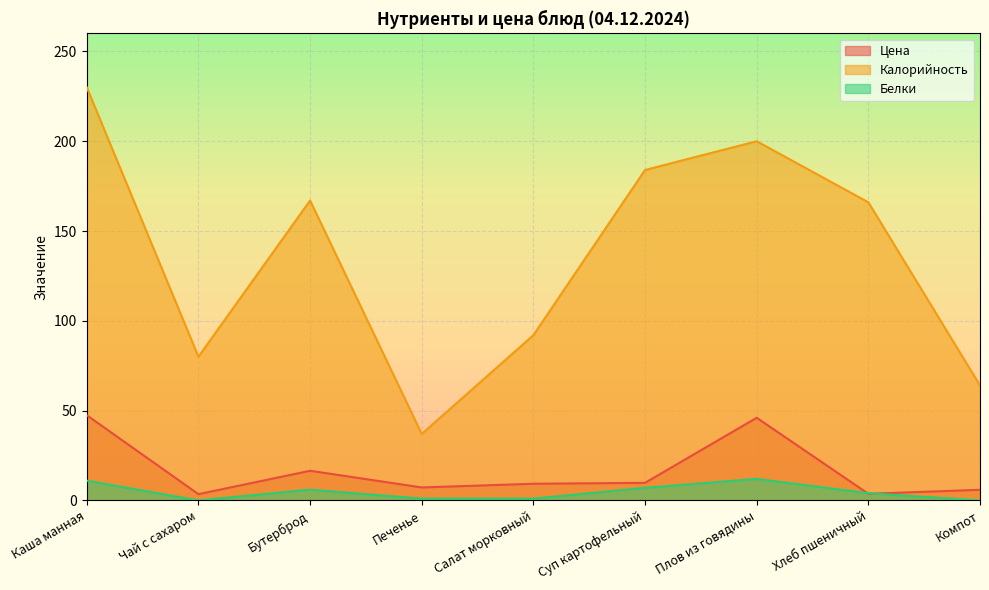

What is the total value across all series at Печенье?

45.2